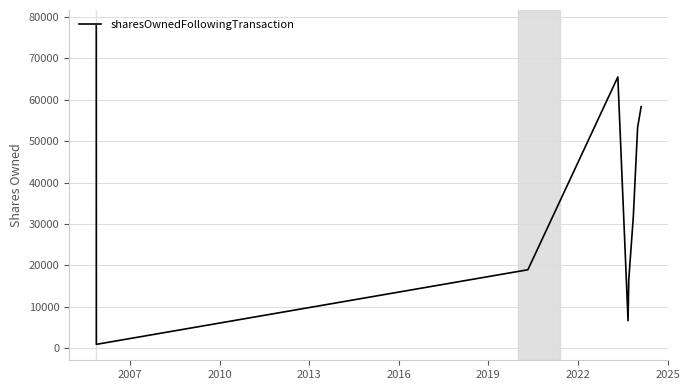

What is the sum of all values?

329674